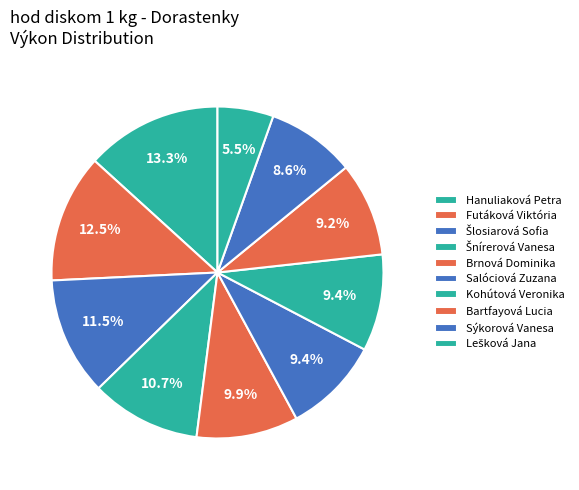

Count the number of slices in the pie.

10